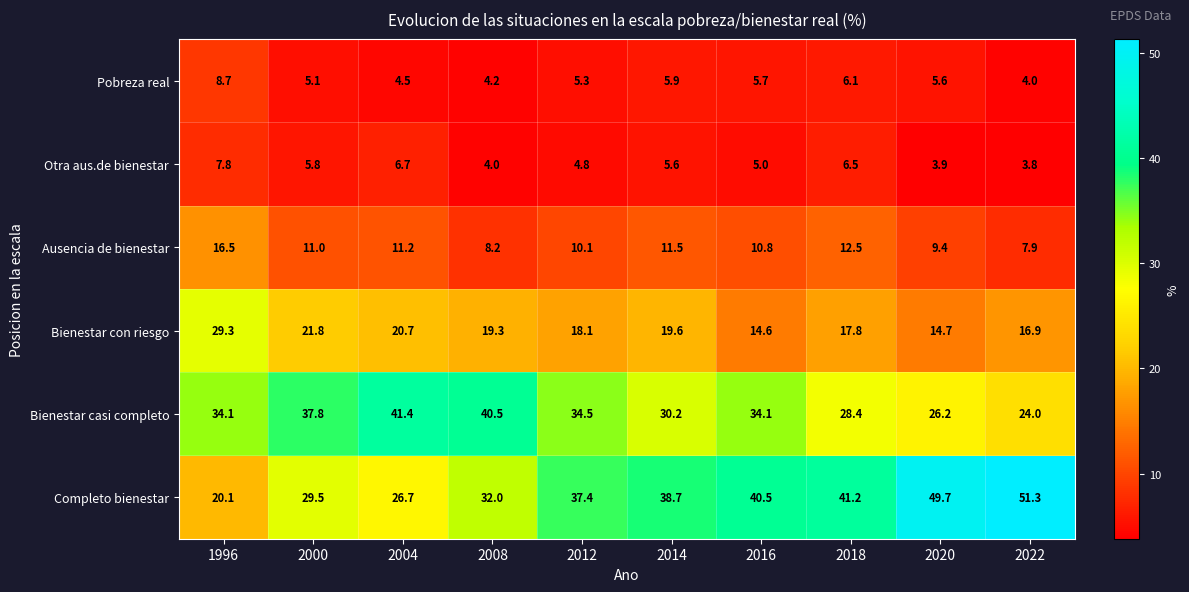

At which label does Otra aus.de bienestar first exceed 5?

1996